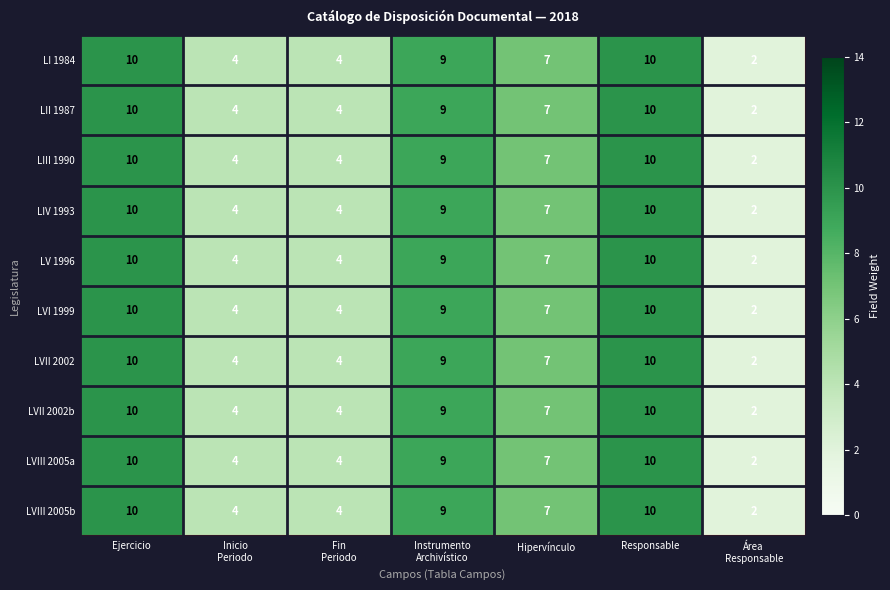

True or false: LVII 2002 has a value of 10 at Responsable.

True